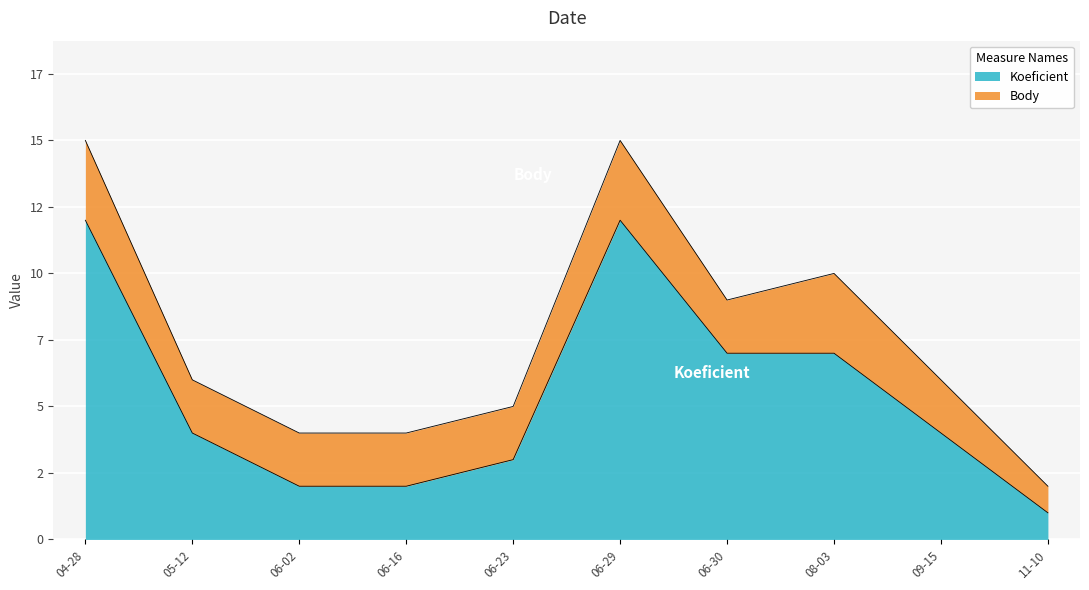

Rank the categories by value from highest to lowest.

04-28, 06-29, 06-30, 08-03, 05-12, 09-15, 06-23, 06-02, 06-16, 11-10